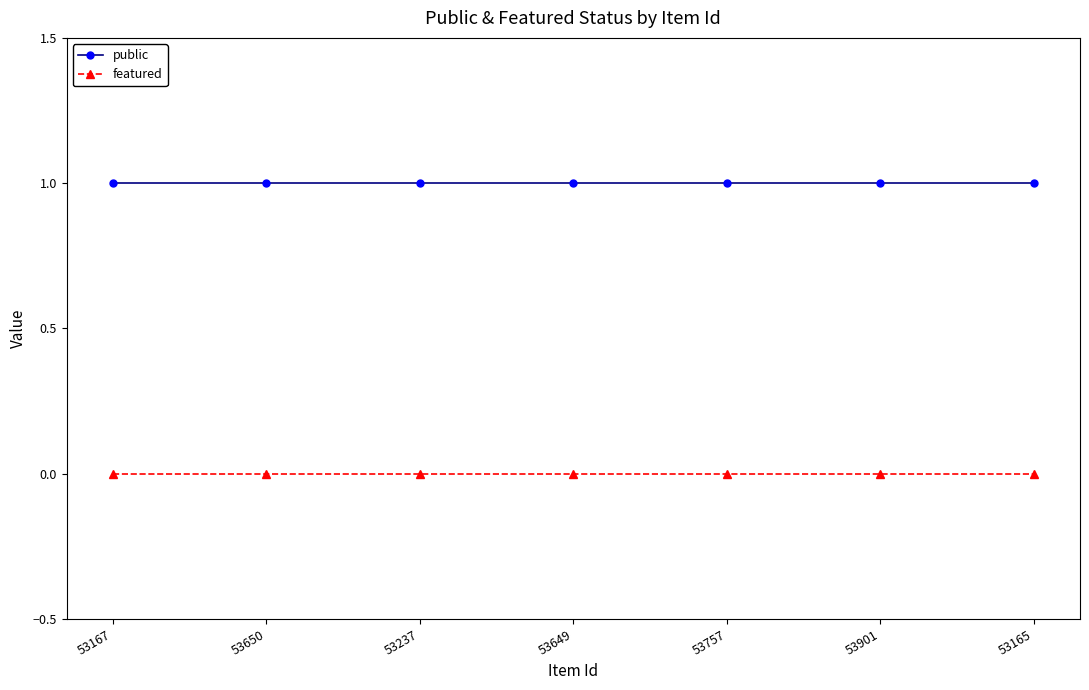

Is the value of public at 53165 greater than the value of featured at 53237?

Yes